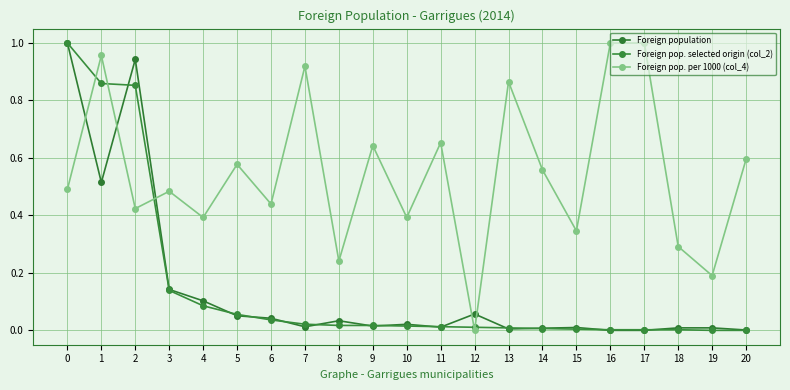

What are all the series names shown in the legend?

Foreign population, Foreign pop. selected origin (col_2), Foreign pop. per 1000 (col_4)